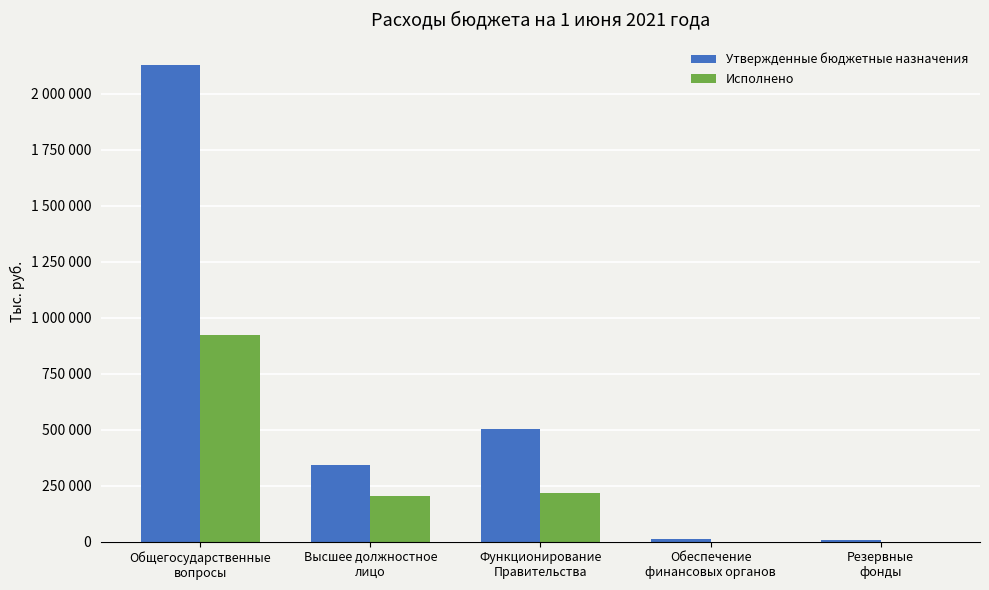

What is the sum of the Исполнено values at Резервные
фонды and Общегосударственные
вопросы?

921950.6